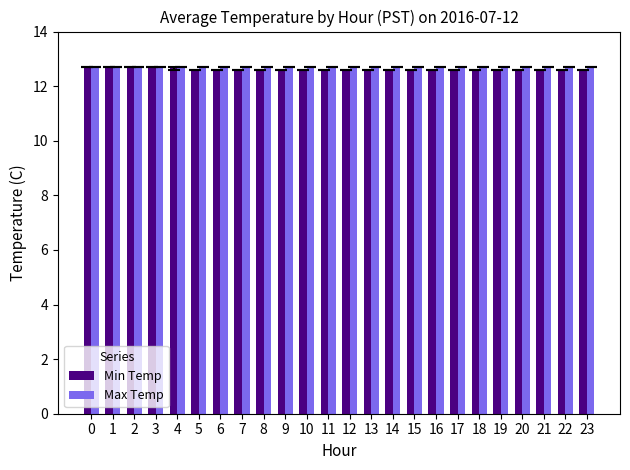

What is the total value across all series at 17?

25.3